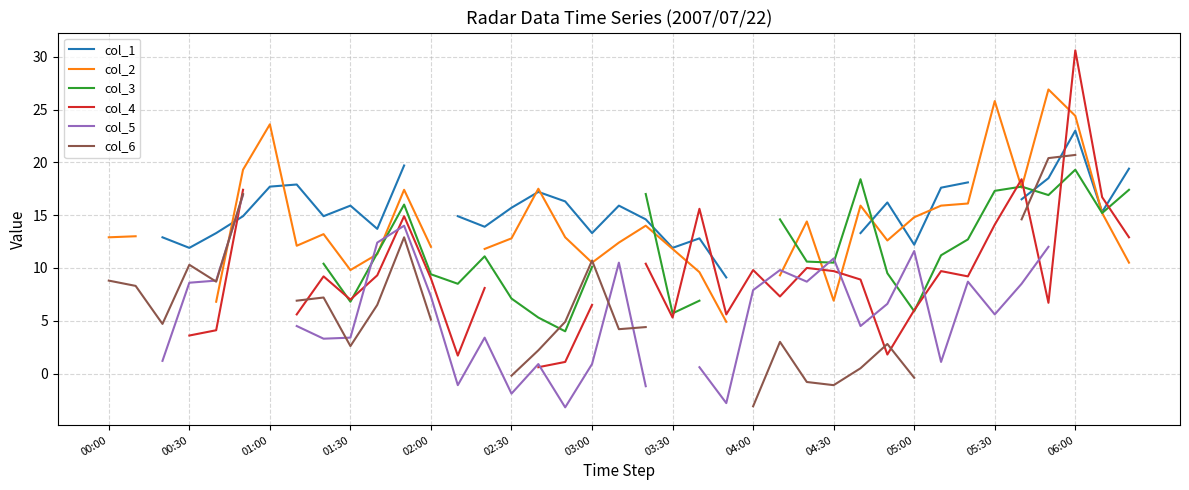

What is the lowest value of the col_2 series?

4.9